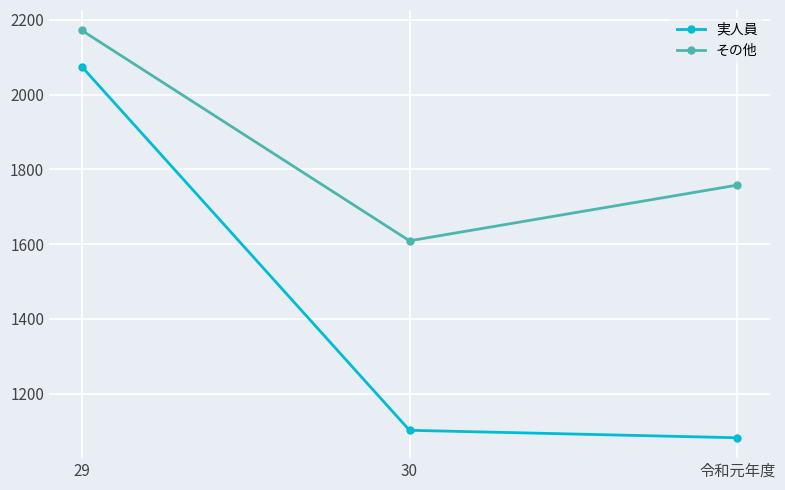

Is this an area chart (filled region under the line)?

No